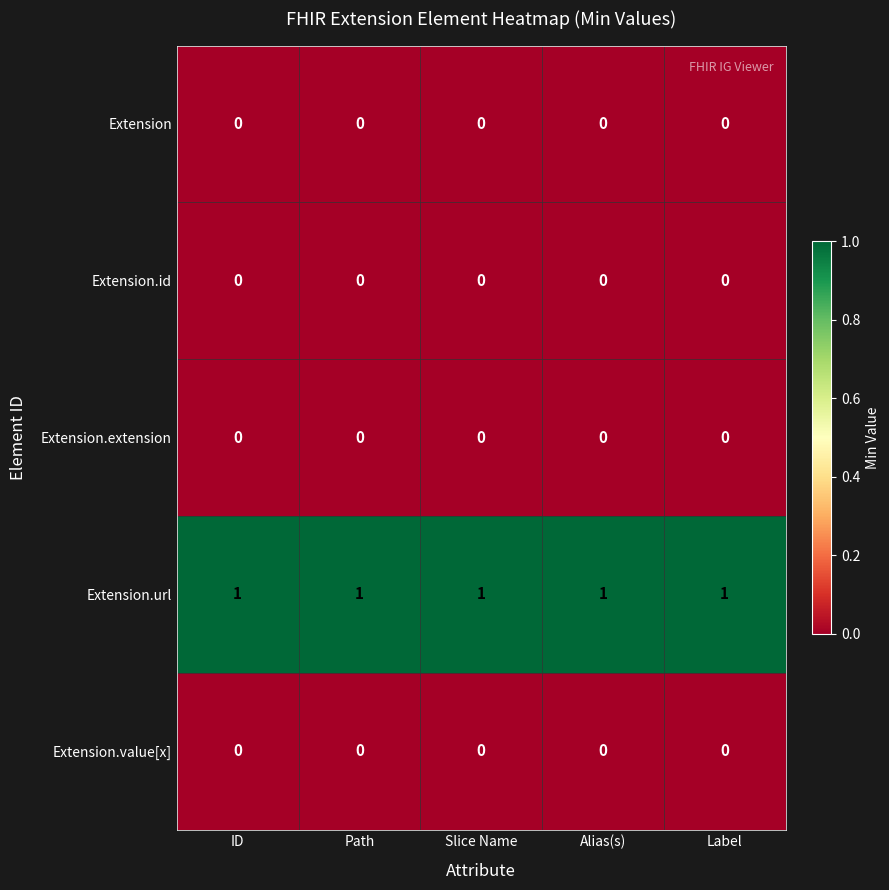

The Extension.url series shows 1 at Label. True or false?

True